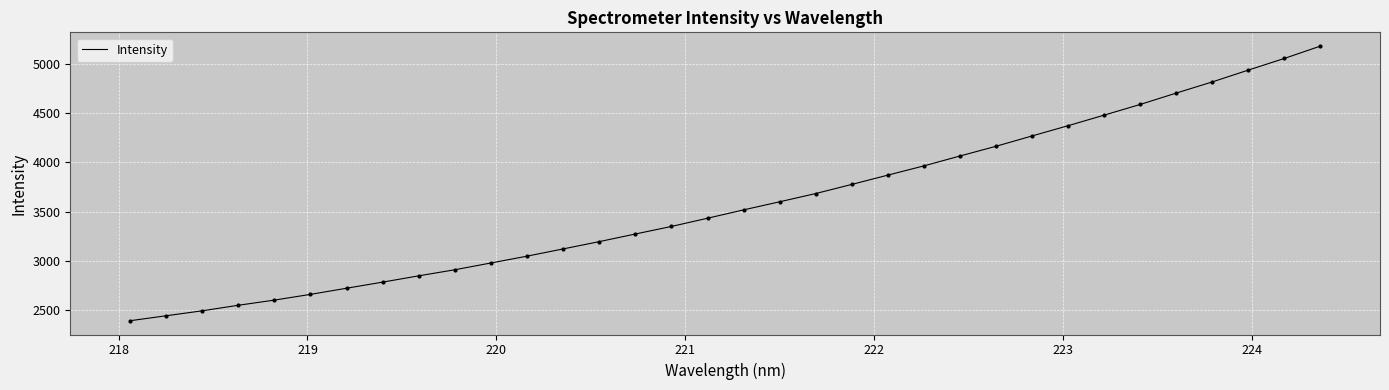

What is the smallest value displayed?

2392.8